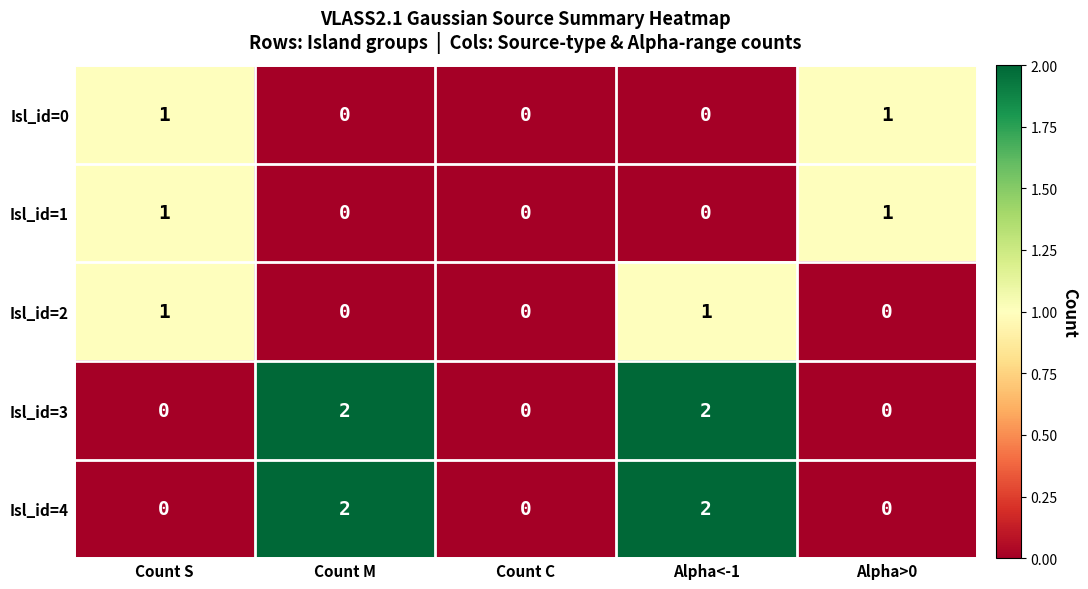

Is it true that Isl_id=3 equals 0 at Alpha>0?

True